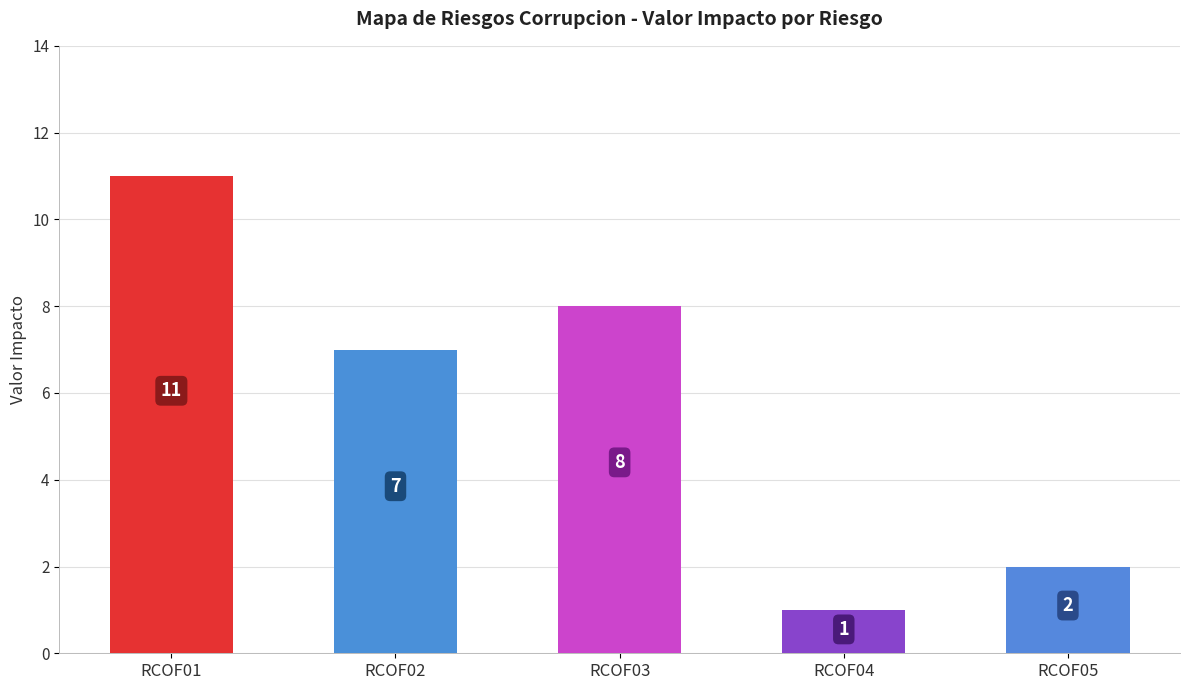

What is the value of the 5th bar from the left?

2